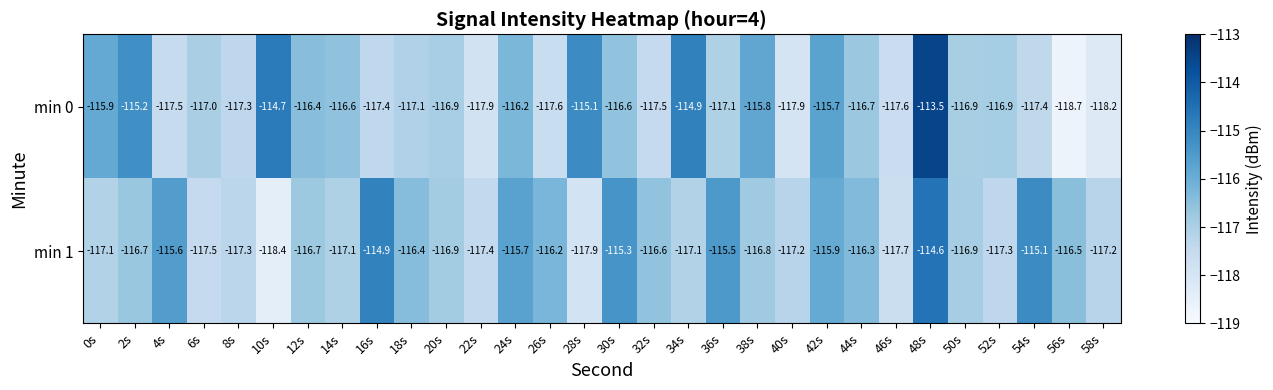

What is the difference between the highest and lowest values at 10s?

3.7